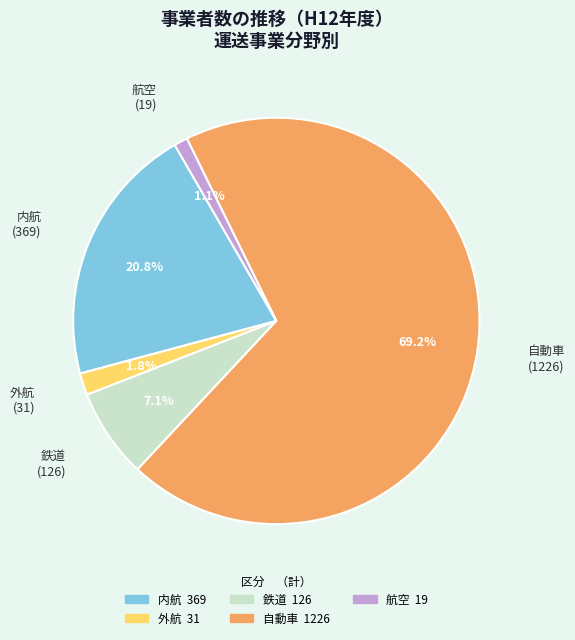

True or false: 内航 accounts for 21% of the total.

True